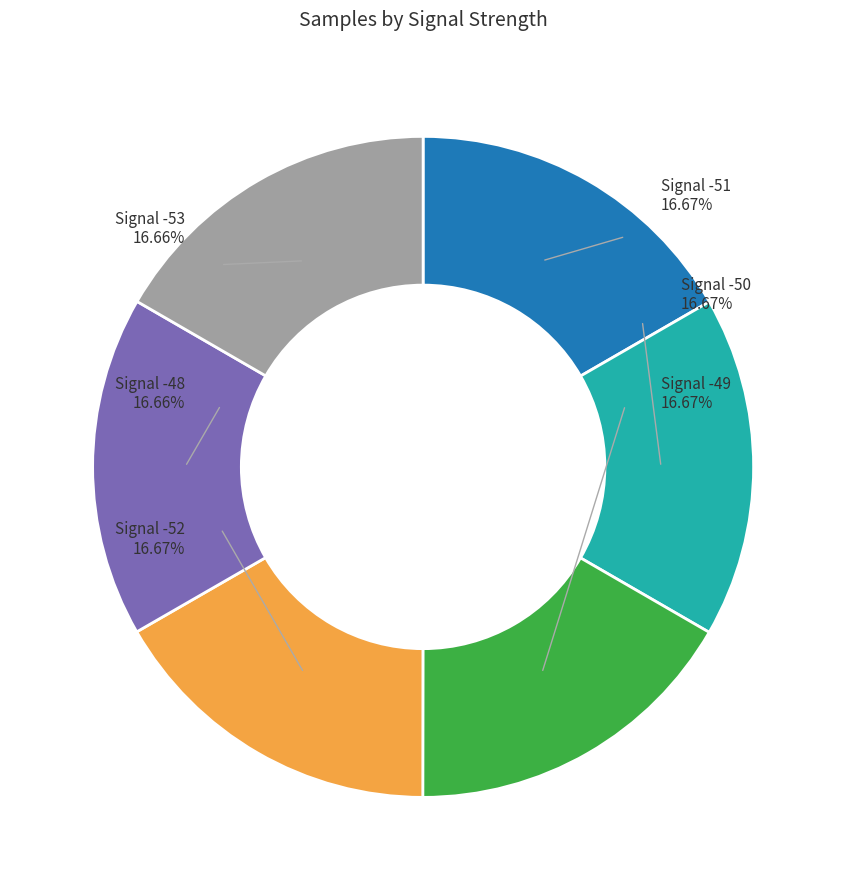

What is the ratio of the value at Signal -53 to the value at Signal -48?

1.0